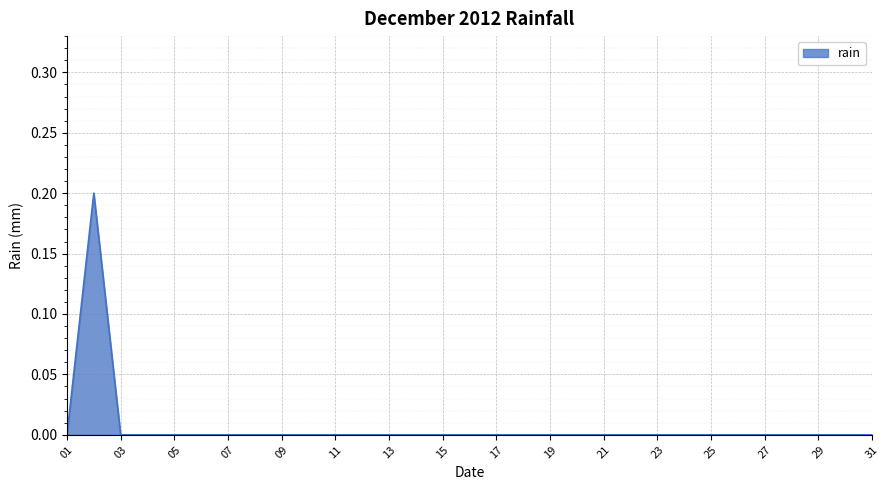

How many lines are shown in the chart?

1